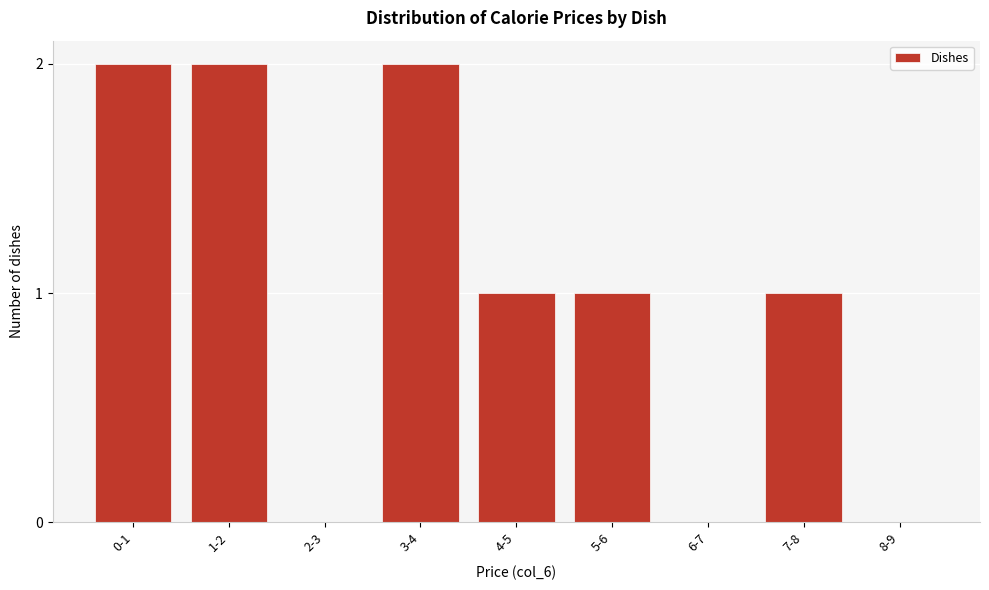

Reading left to right, extract all data points from this chart.

0-1=2	1-2=2	2-3=0	3-4=2	4-5=1	5-6=1	6-7=0	7-8=1	8-9=0